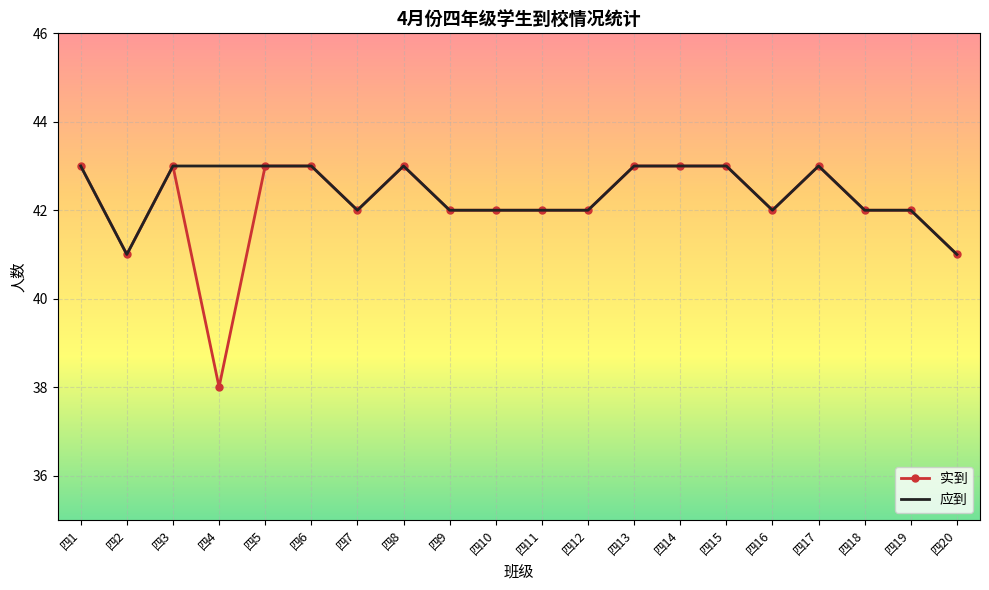

Which series has the largest range (max minus min)?

实到